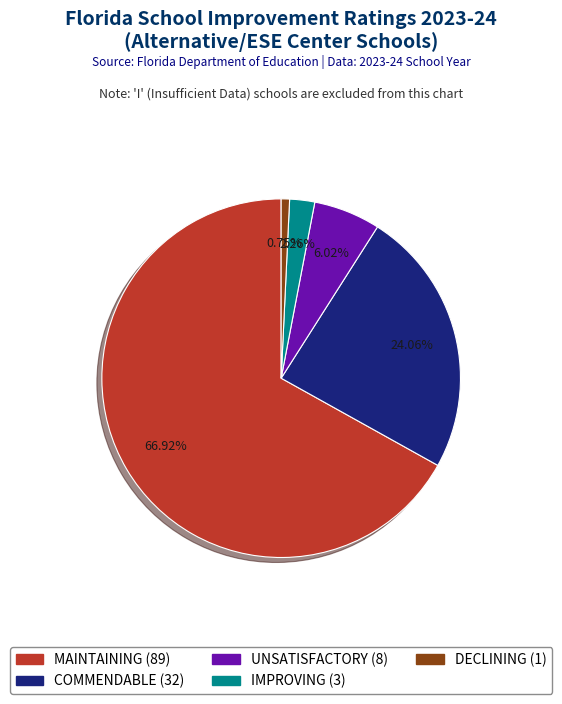

True or false: MAINTAINING accounts for 54% of the total.

False